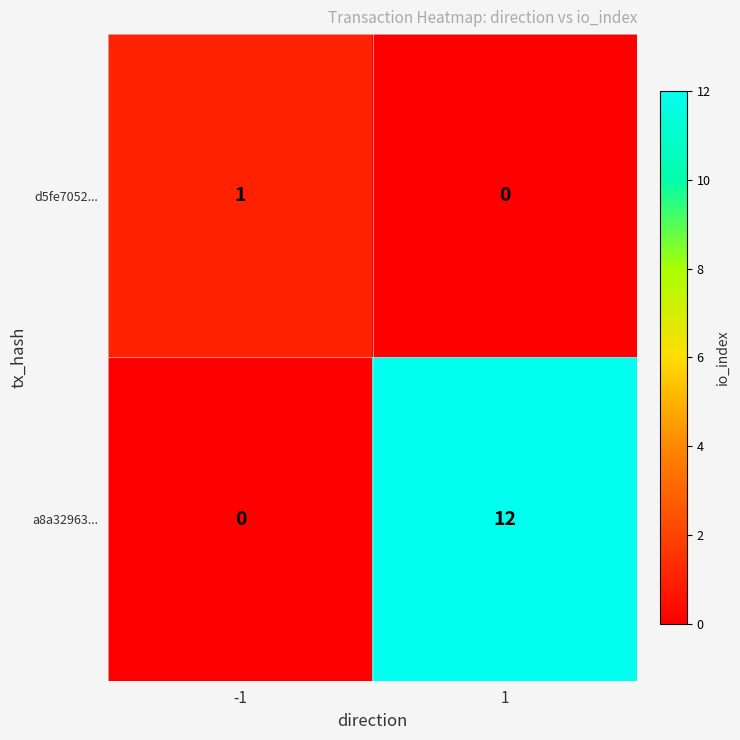

What is the total value across all series at 1?

12